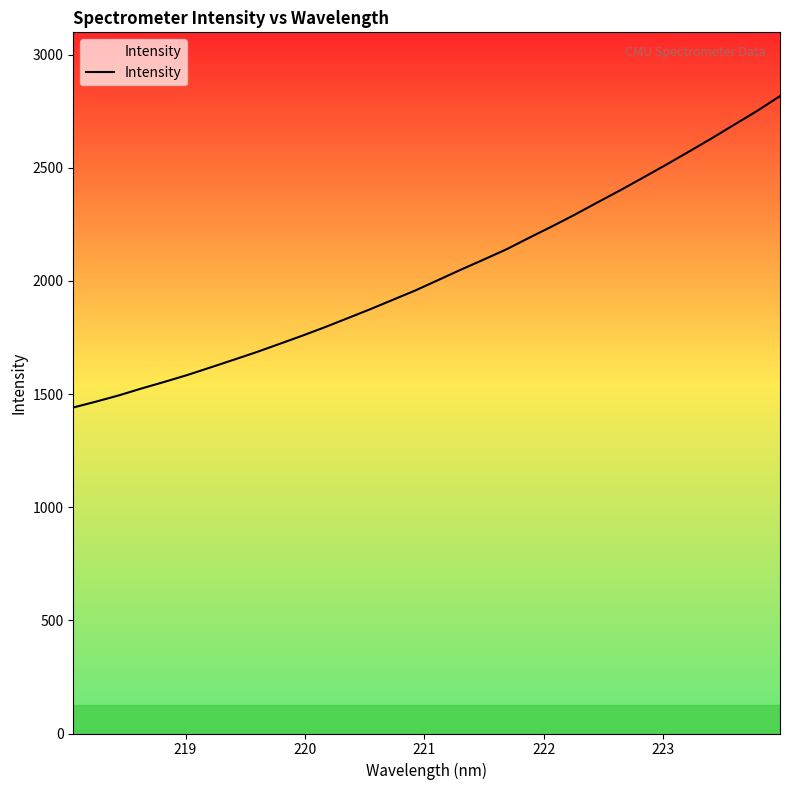

What is the maximum value shown in the chart?

2817.1